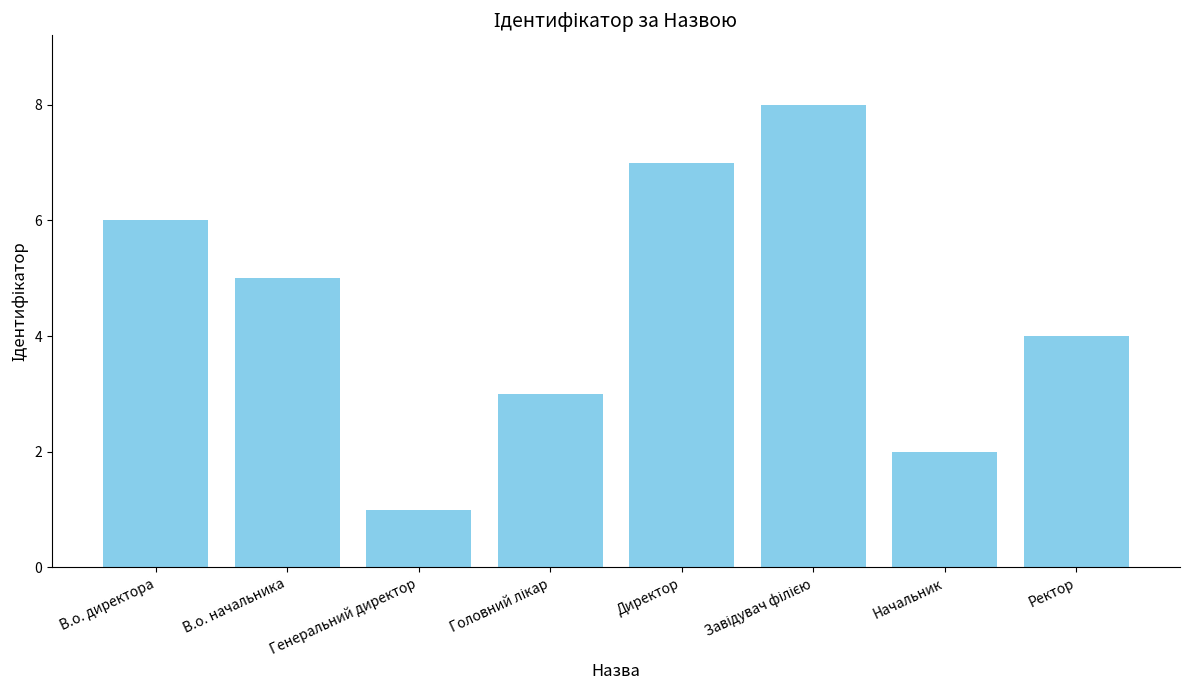

How many values are between 3 and 7?

5